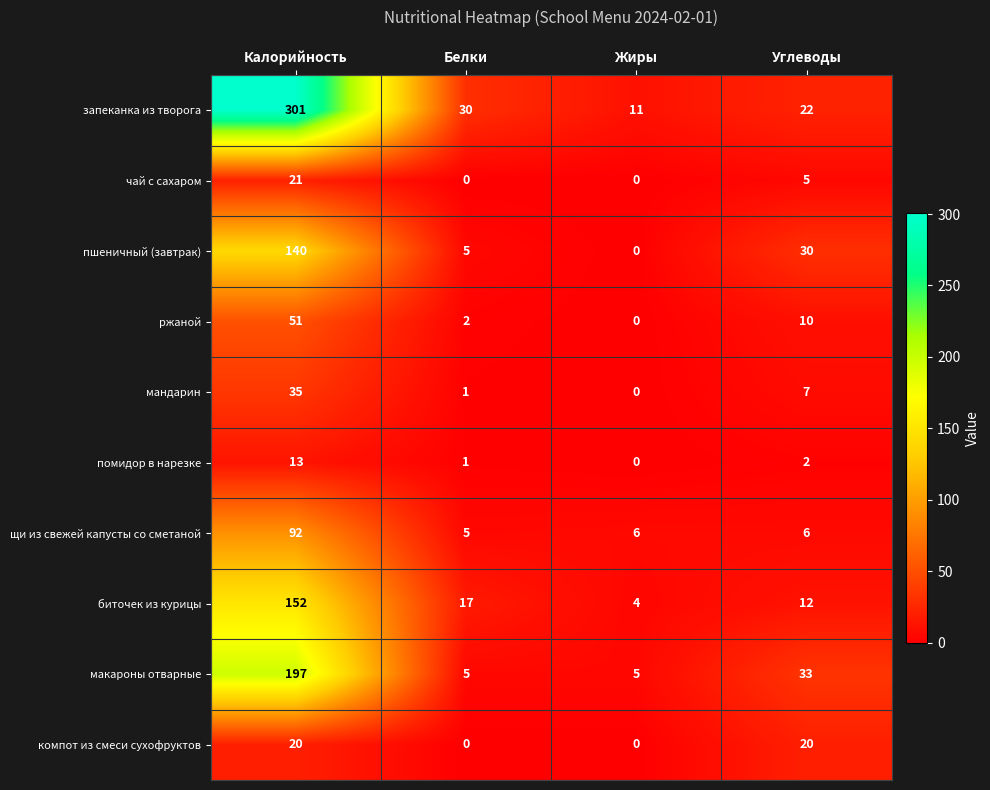

Count the number of categories in the chart.

4